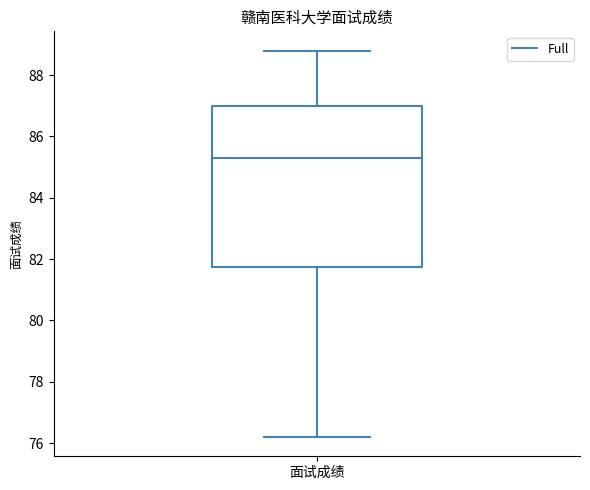

Transcribe this box plot: give where the median line is, the range the box spans, and where the two whiskers end, as read against the y-axis. The values are not printed on the chart, so give them approximately, as read against the axis.

median 85.4, box 81.8 to 87.0, whiskers 76.2 to 88.8